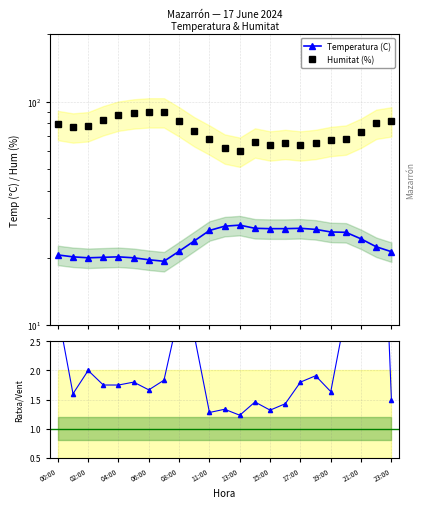

Which has a higher value, 19:00 or 21?

19:00